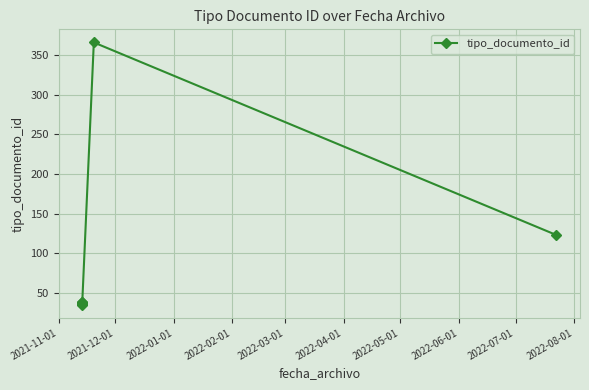

What is the value of the 8th point from the left?

123